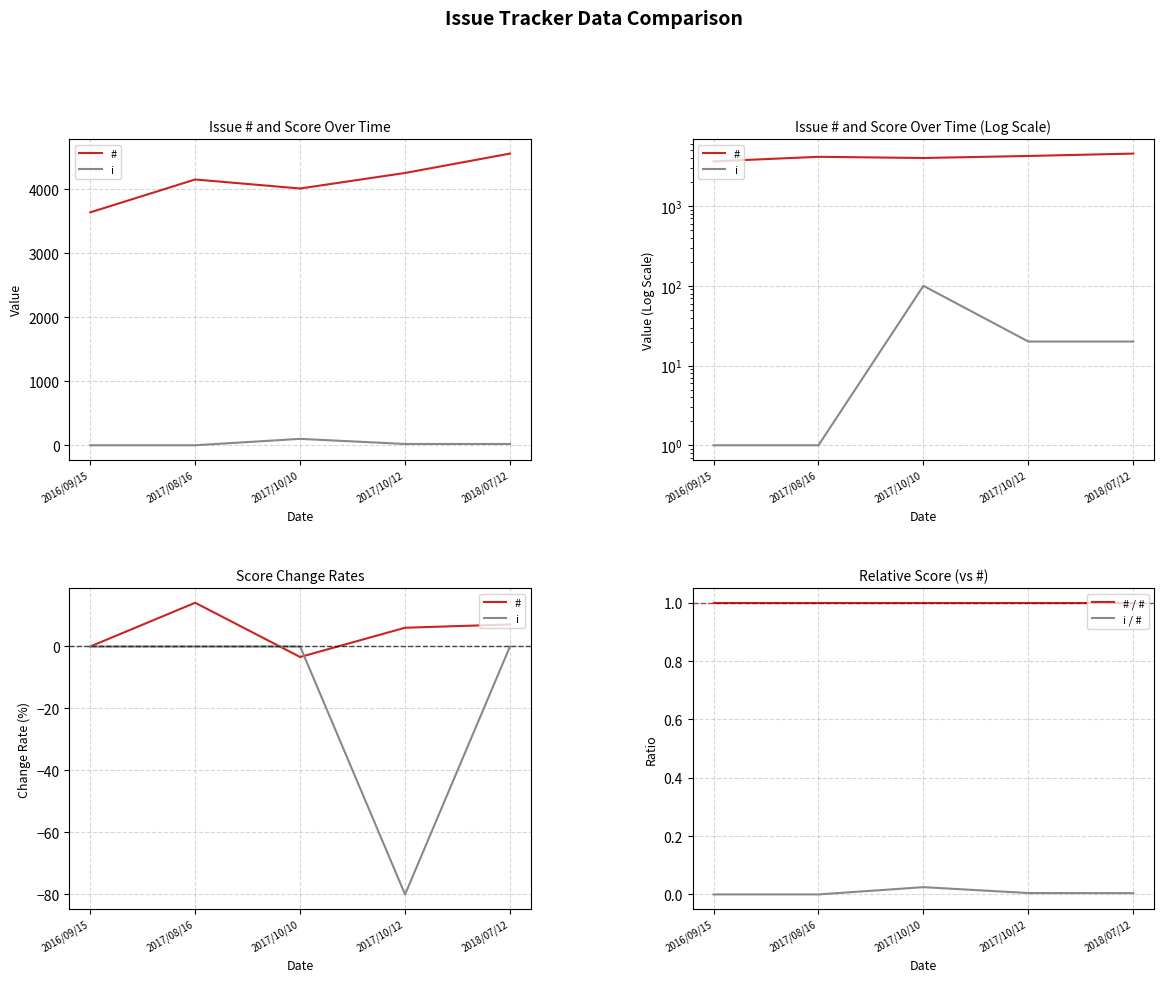

In i, how many points are lower than both neighbors (excluding endpoints)?

1